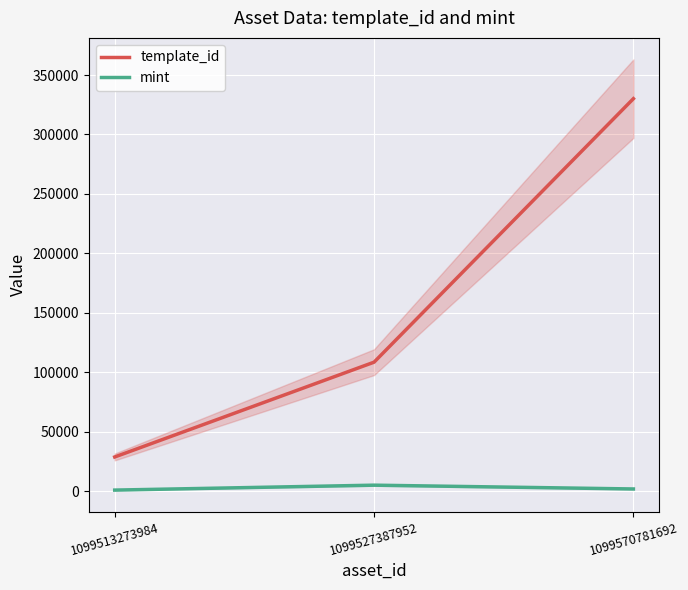

Reading left to right, transcribe all the data shown in this chart.

template_id: 28744	108484	330131
mint: 882	5028	1831